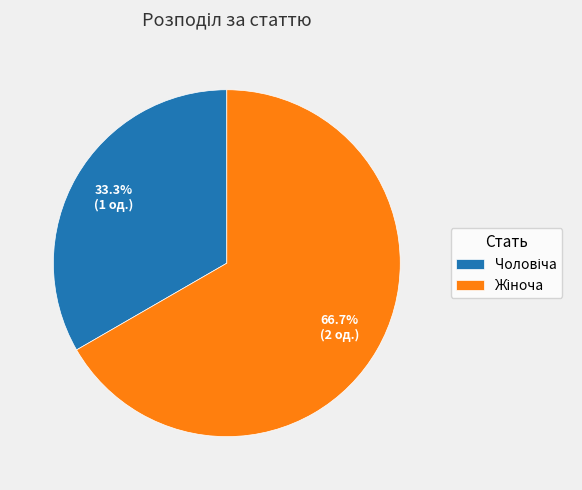

Is there a majority slice in this chart?

Yes